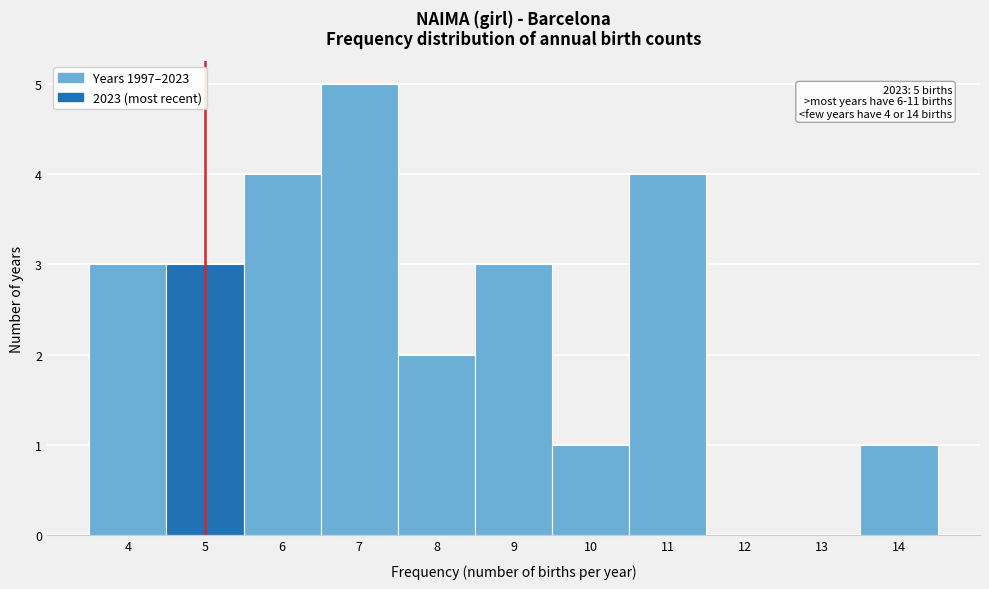

Over which range of the x-axis is the bar tallest?

6.5 to 7.5